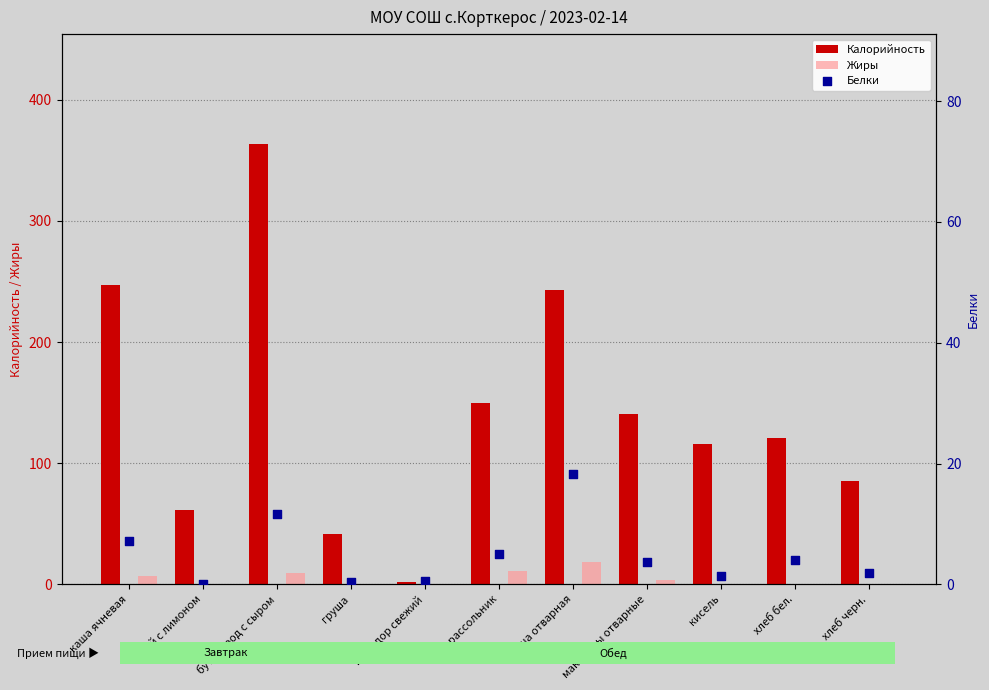

Is the value of Калорийность at кисель greater than the value of Жиры at помидор свежий?

Yes